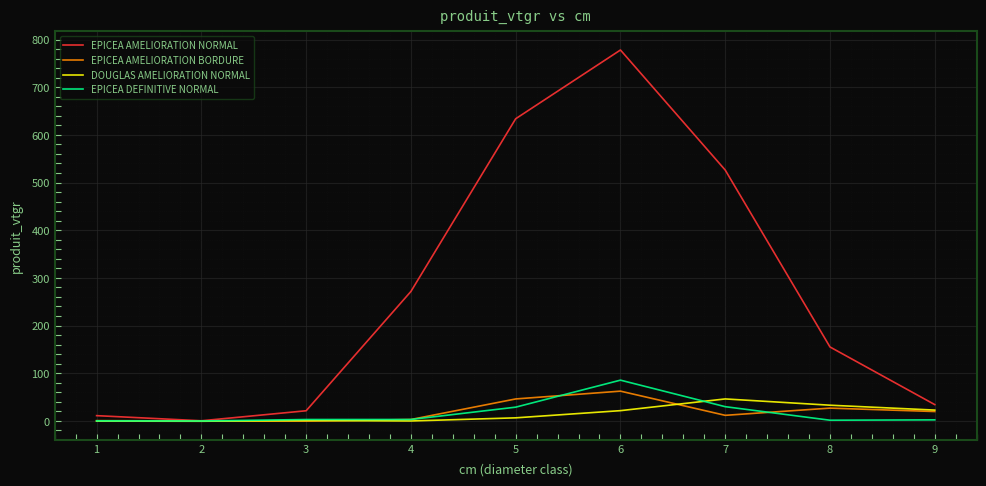

What is the highest value of the EPICEA DEFINITIVE NORMAL series?

85.4